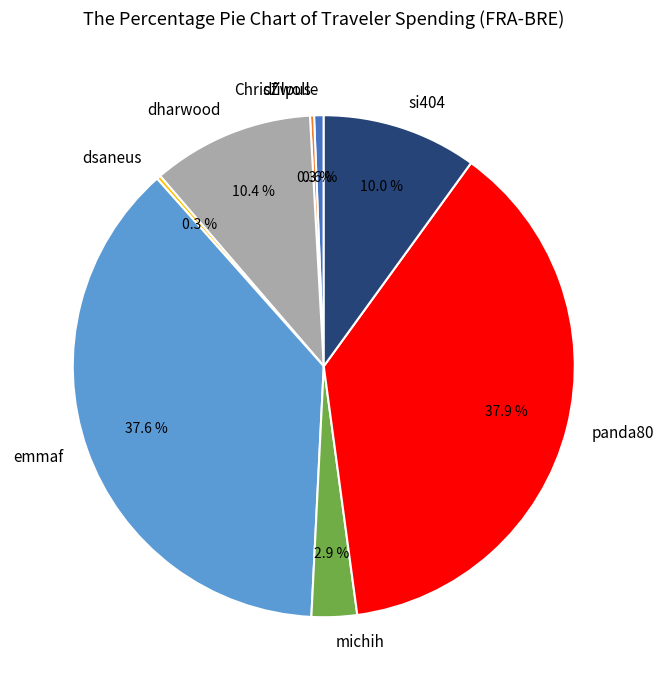

Does panda80 represent more than half of the total?

No